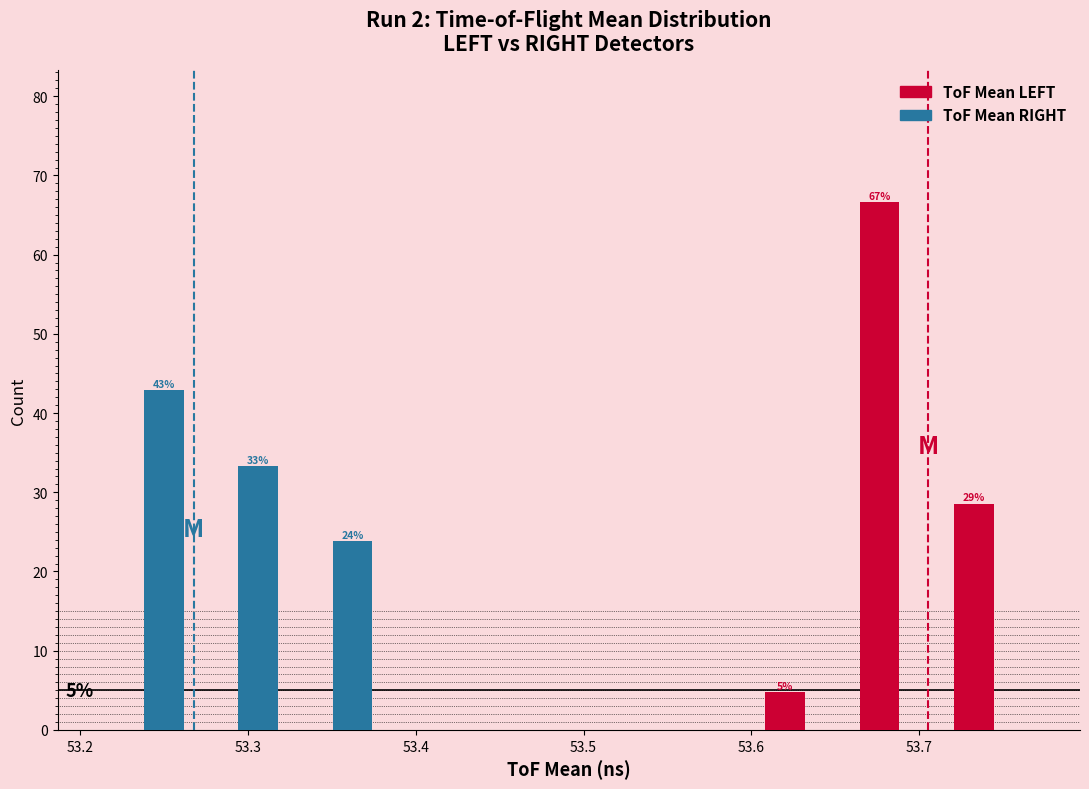

In the ToF Mean RIGHT series, which range on the x-axis has the tallest bar?

53.21 to 53.27